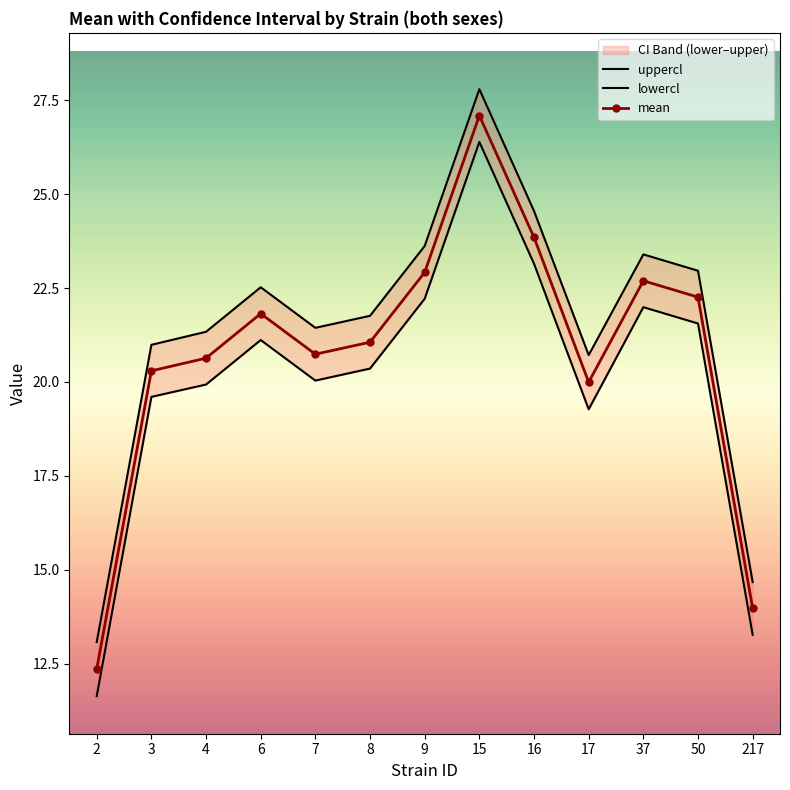

What value does the mean series have at 15?

27.1